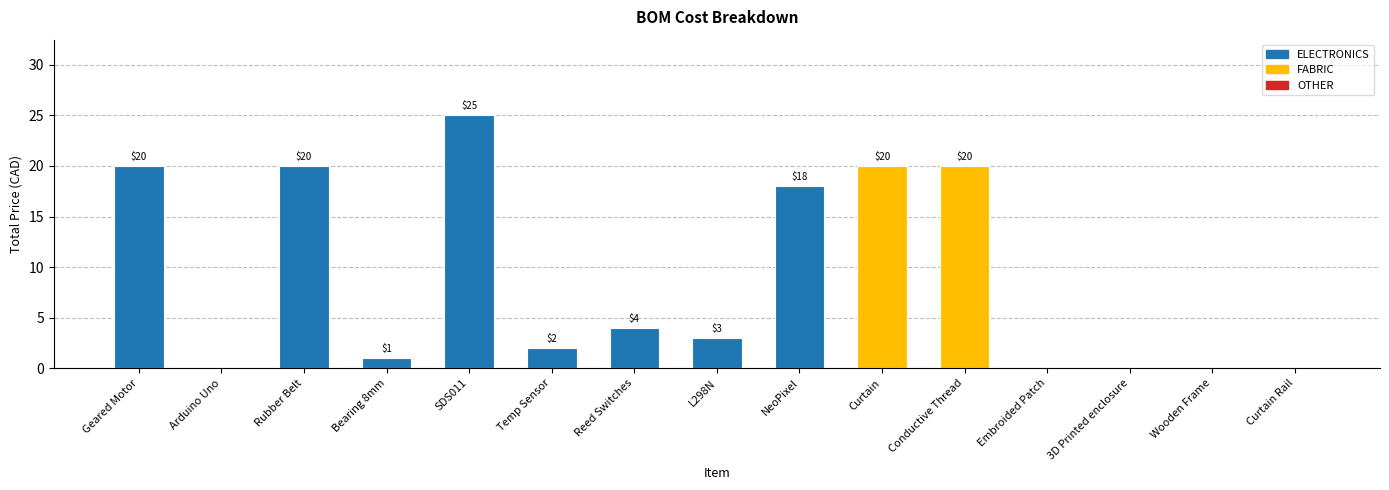

What is the sum of all values?

133